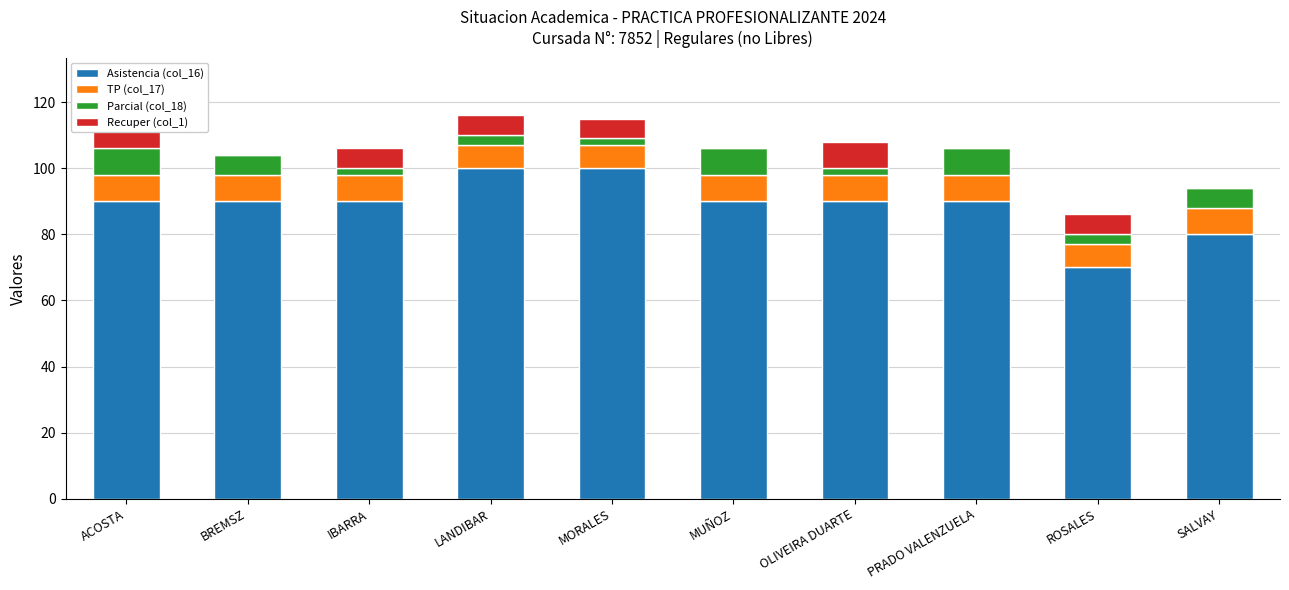

Which series has the widest spread of values?

Asistencia (col_16)